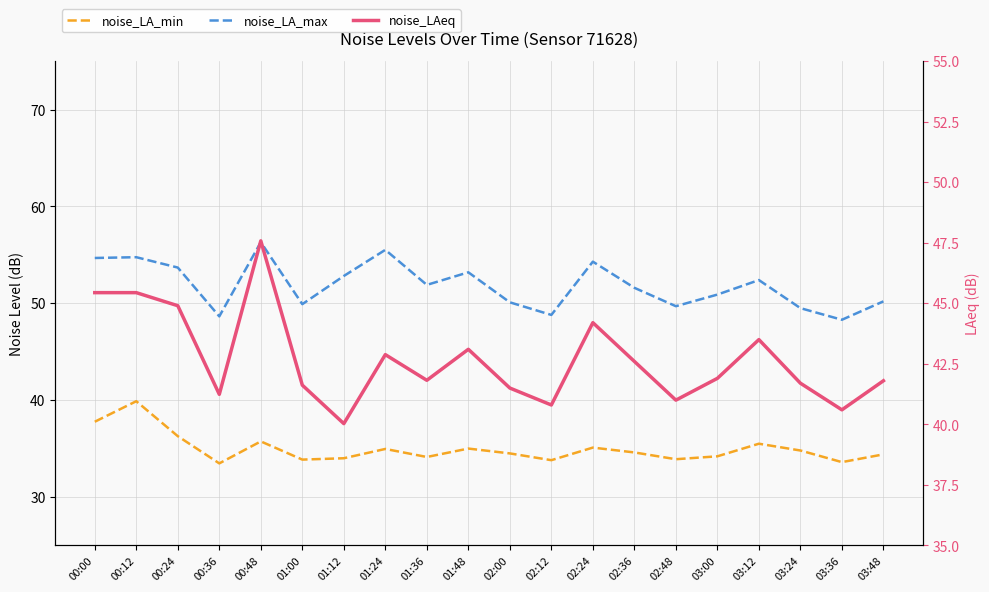

At which category does noise_LA_max reach its first local valley?

00:36